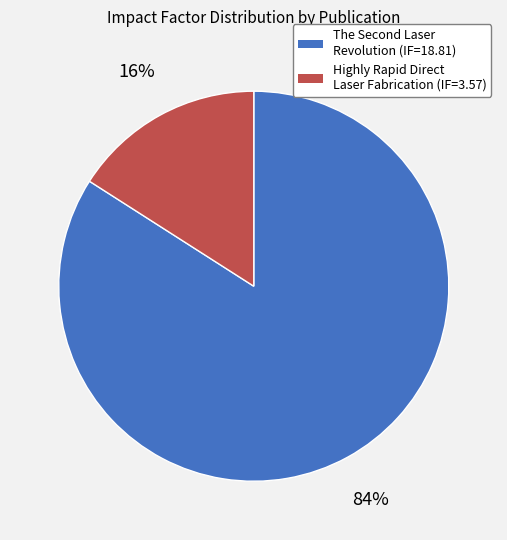

Does any single category account for the majority?

Yes